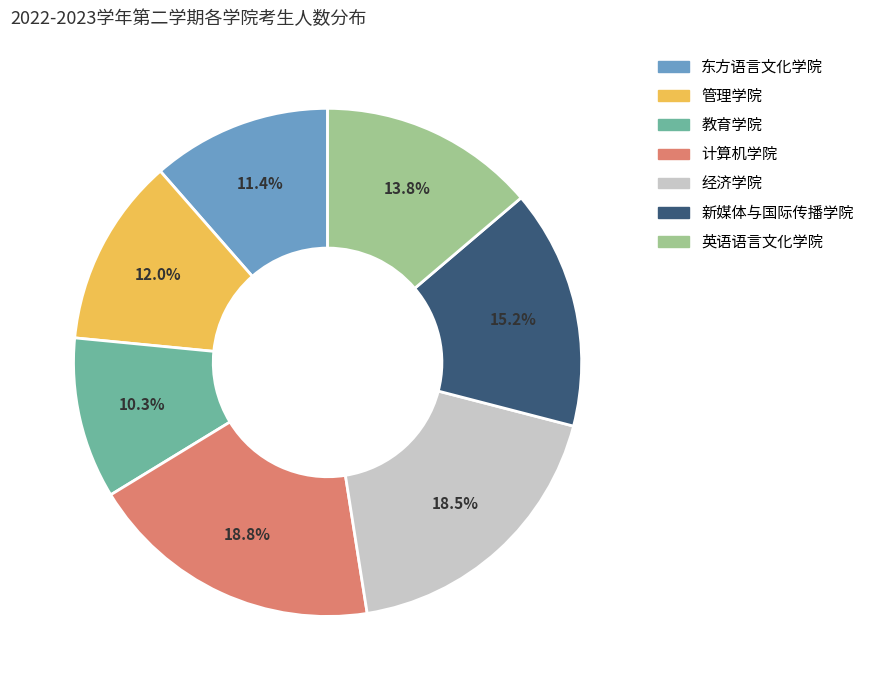

What percentage is the 英语语言文化学院 slice, to the nearest percent?

14%